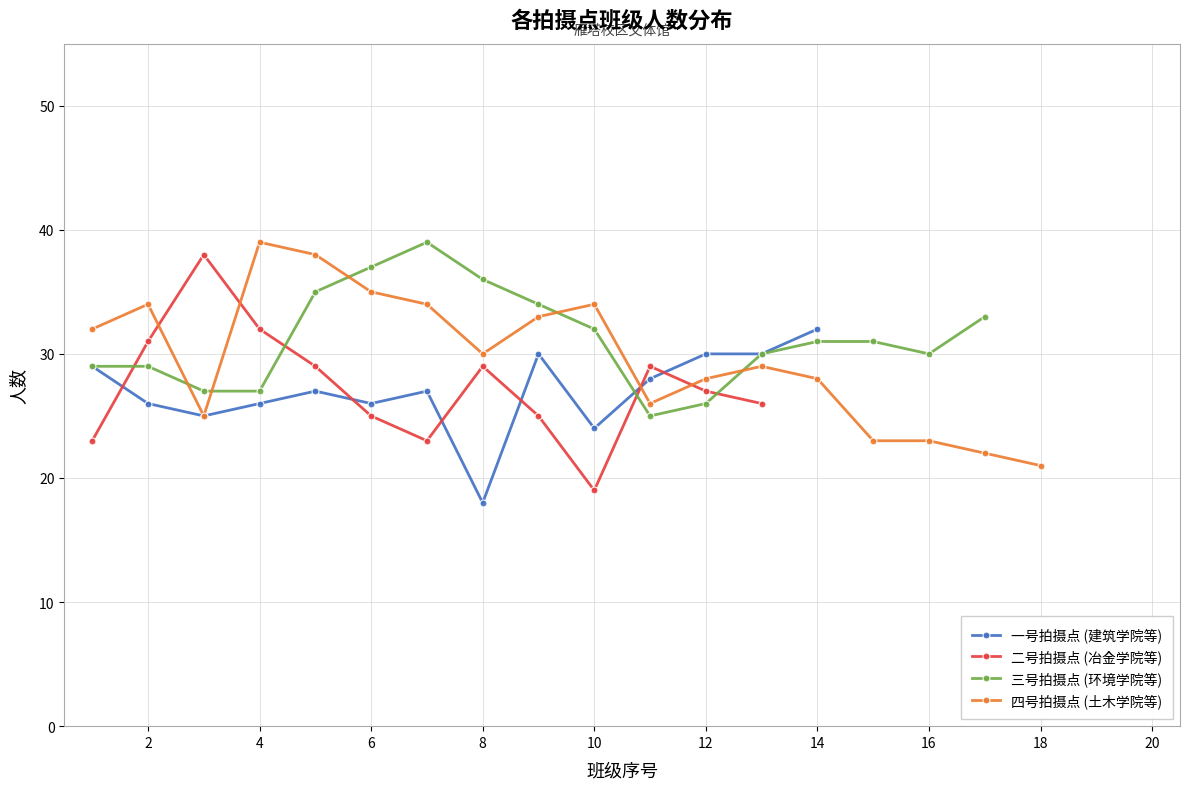

Is it true that 四号拍摄点 (土木学院等) equals 28 at 12?

True